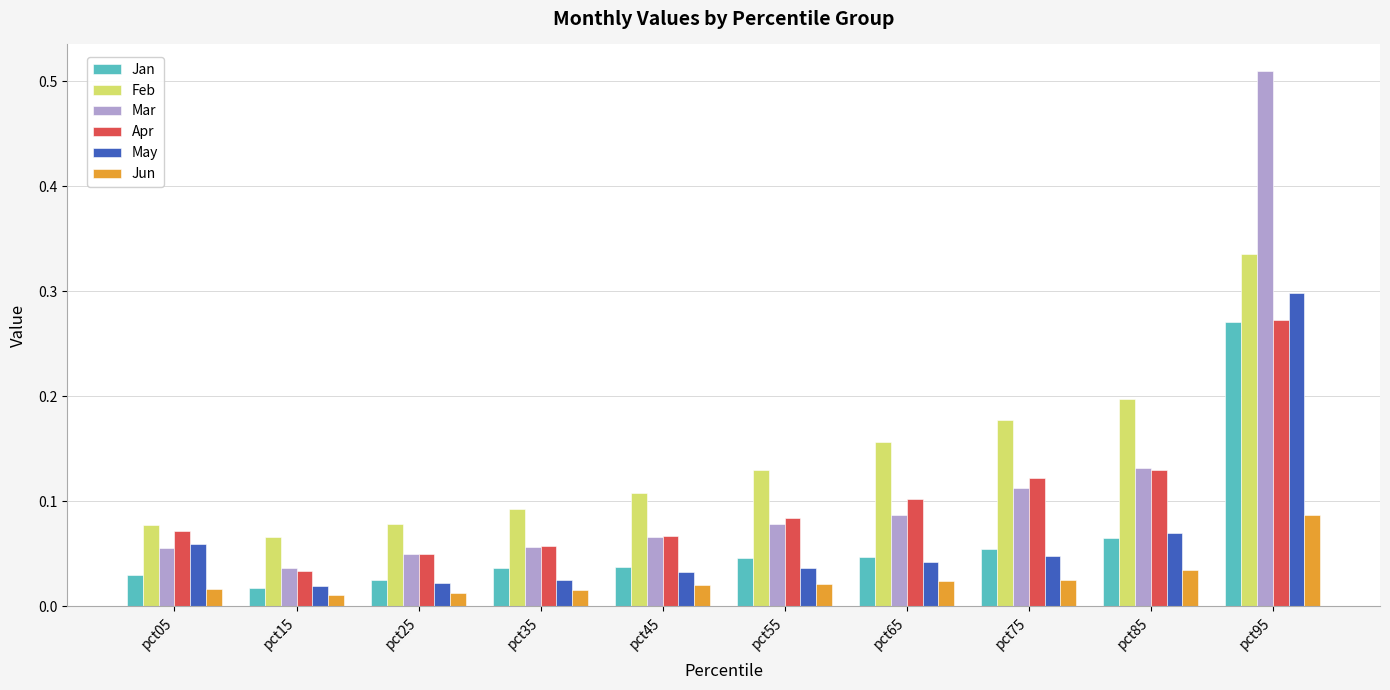

At which category is the sum across all series the highest?

pct95